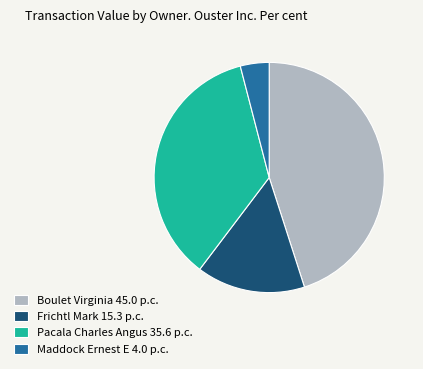

Combined, do Maddock Ernest E 4.0 p.c. and Boulet Virginia 45.0 p.c. account for over 50%?

No